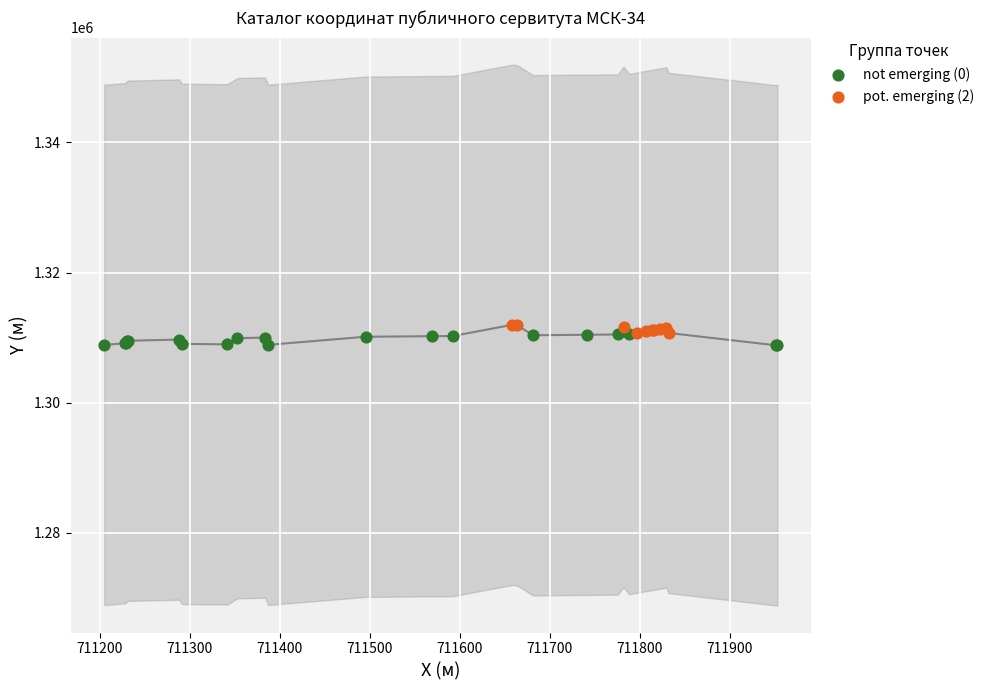

Which series has the widest spread of Y values?

not emerging (0)